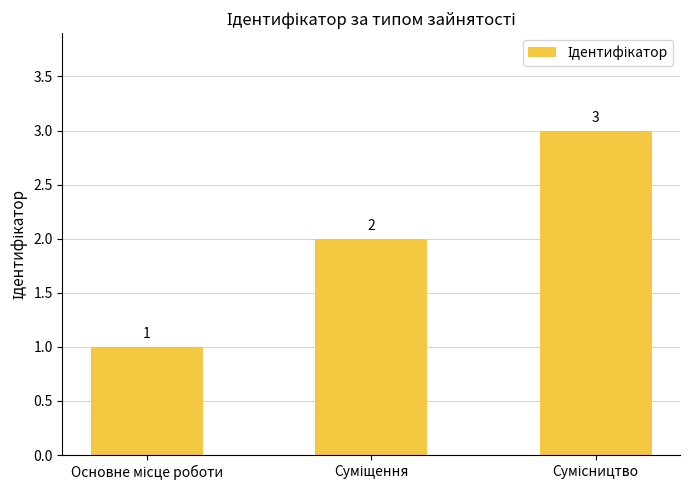

Count the values in the range 1 to 3.

3